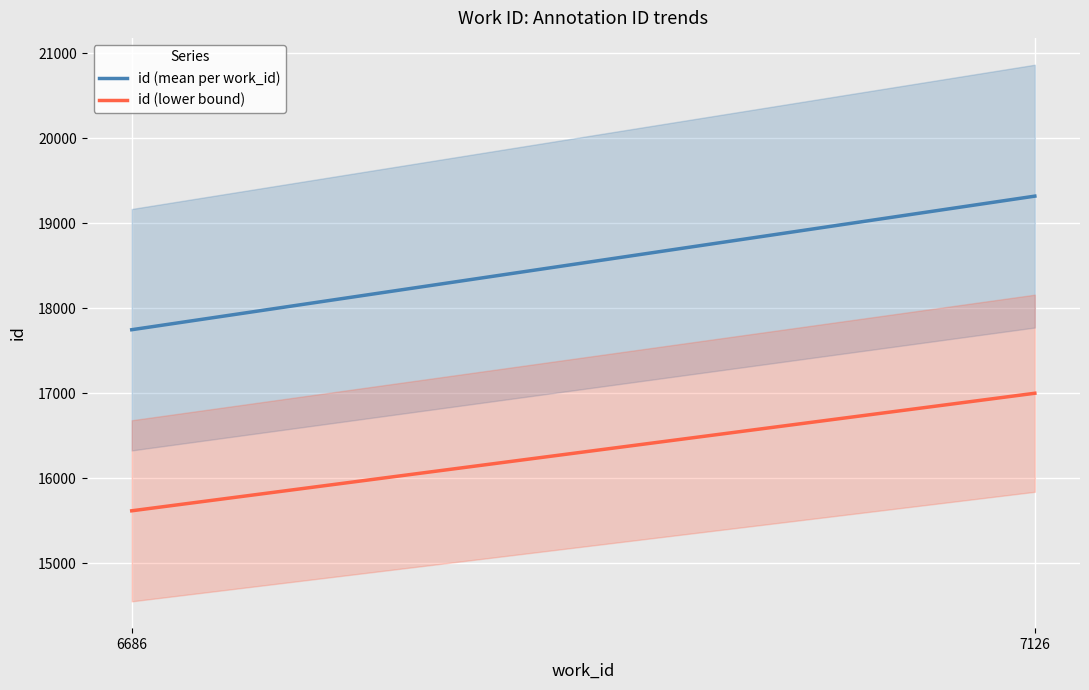

Rank the series by their average value, from highest to lowest.

id (mean per work_id), id (lower bound)